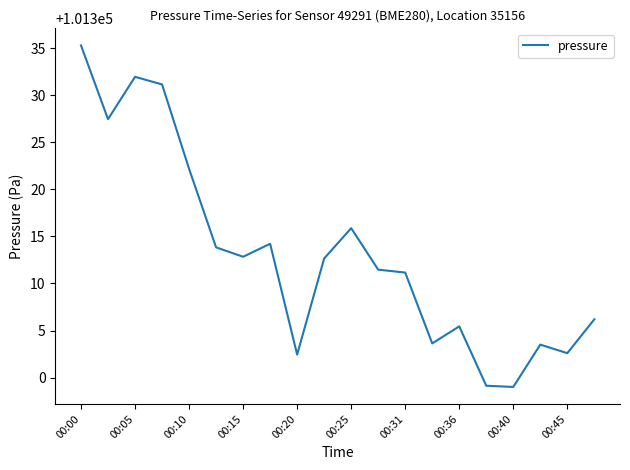

Does the chart display data point markers on the line(s)?

No